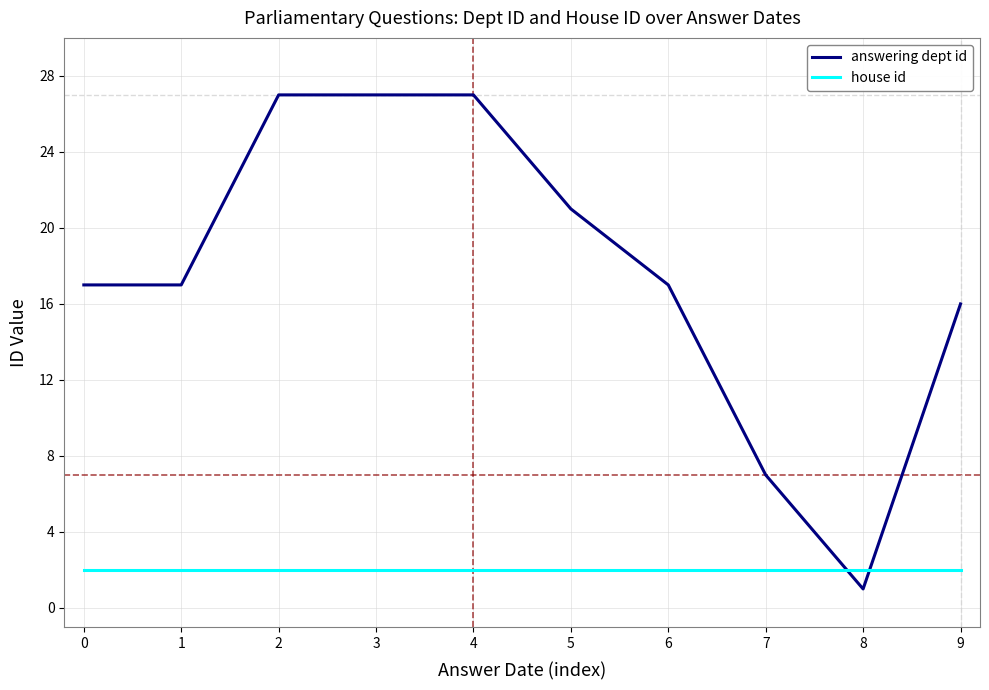

Reading right to left, what are all the values shown in this chart?

answering dept id: 9=16	8=1	7=7	6=17	5=21	4=27	3=27	2=27	1=17	0=17
house id: 9=2	8=2	7=2	6=2	5=2	4=2	3=2	2=2	1=2	0=2